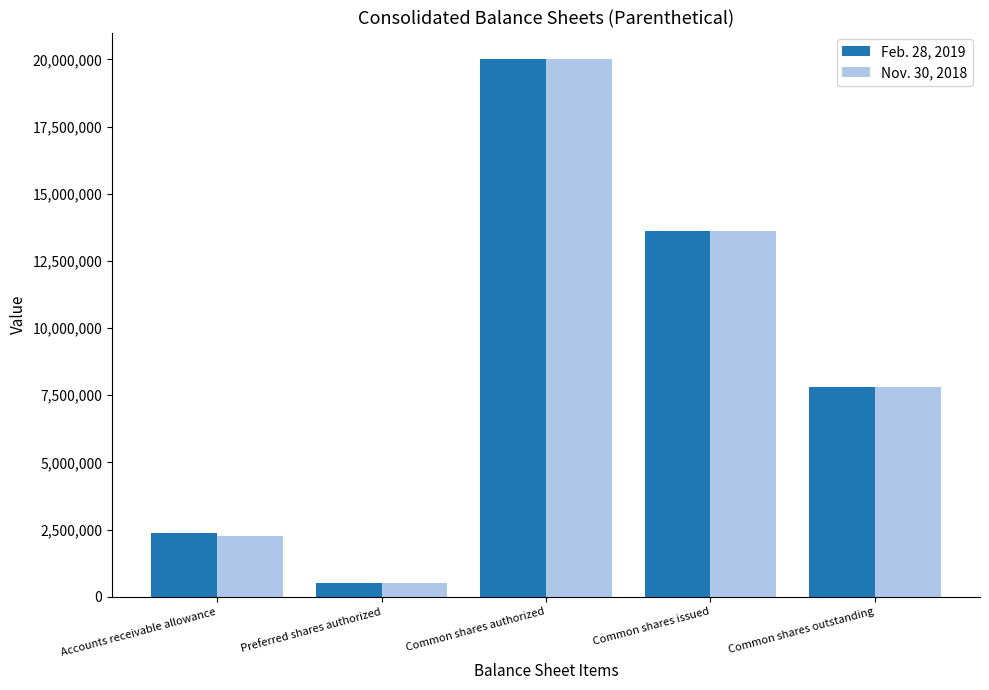

At which label does Feb. 28, 2019 reach its peak?

Common shares authorized